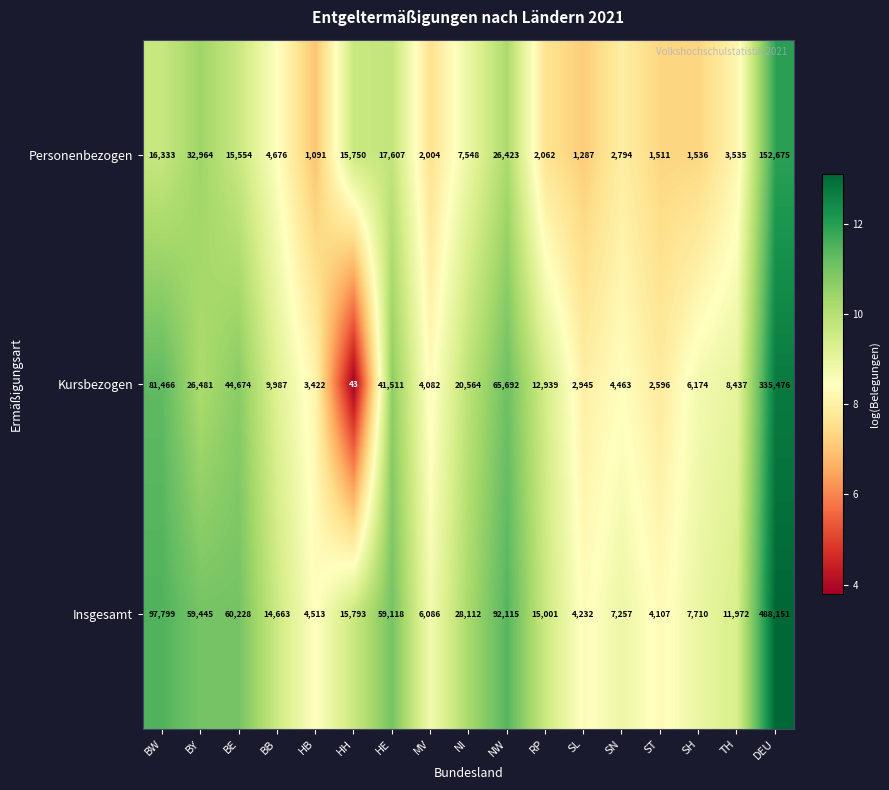

At which label is Insgesamt closest to 246129?

BW